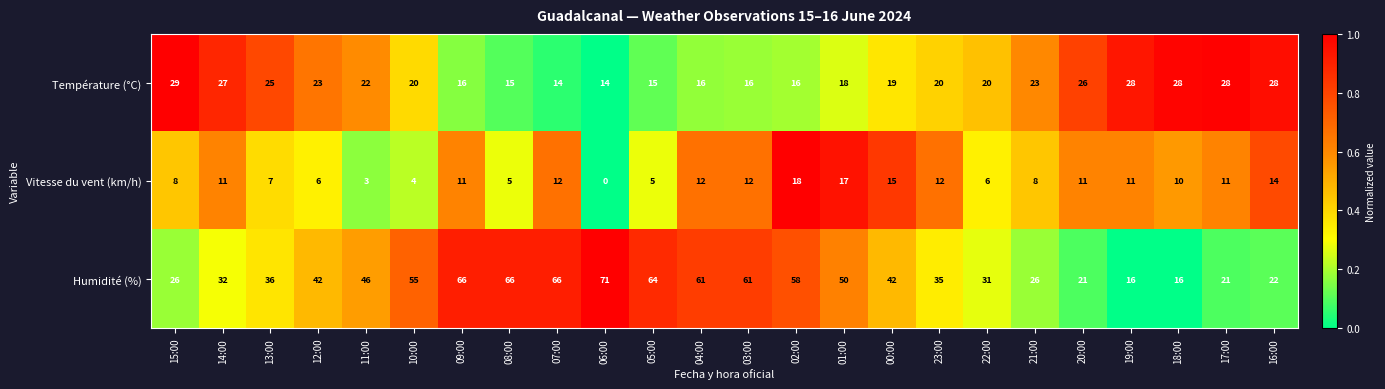

The Vitesse du vent (km/h) series shows 7 at 09:00. True or false?

False